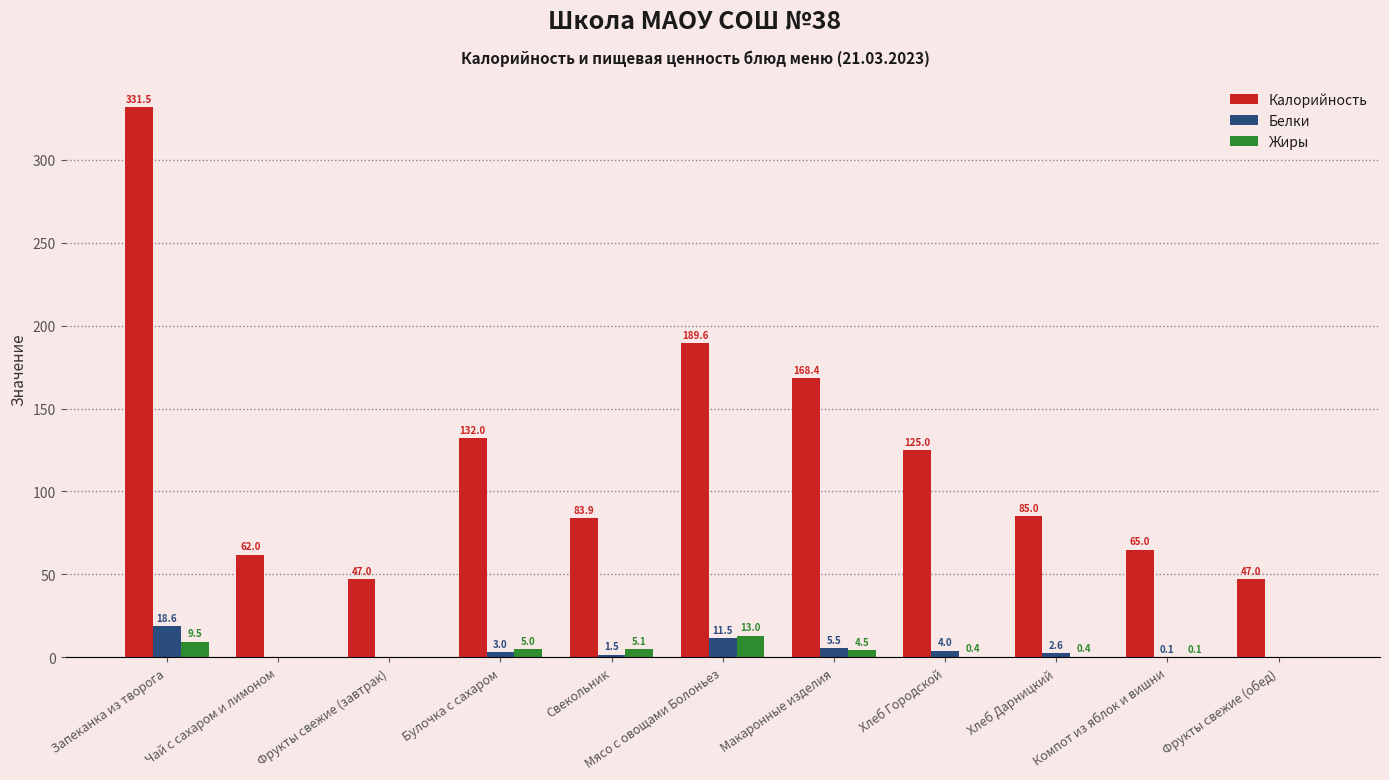

At which label does Белки reach its peak?

Запеканка из творога